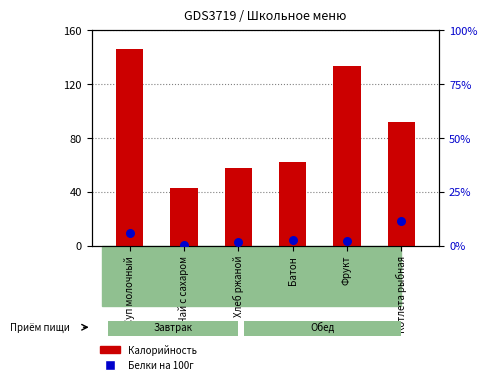

Which series has the largest total across all categories?

Калорийность